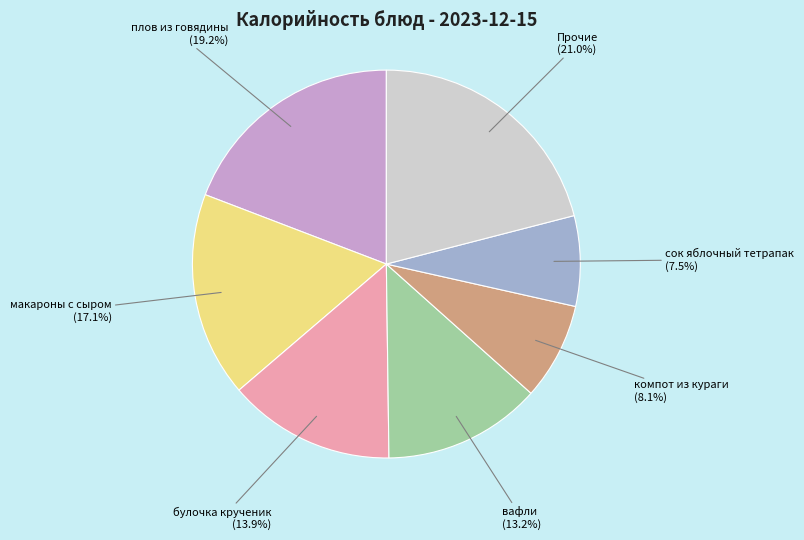

What percentage is NOT represented by макароны с сыром?

82.9%